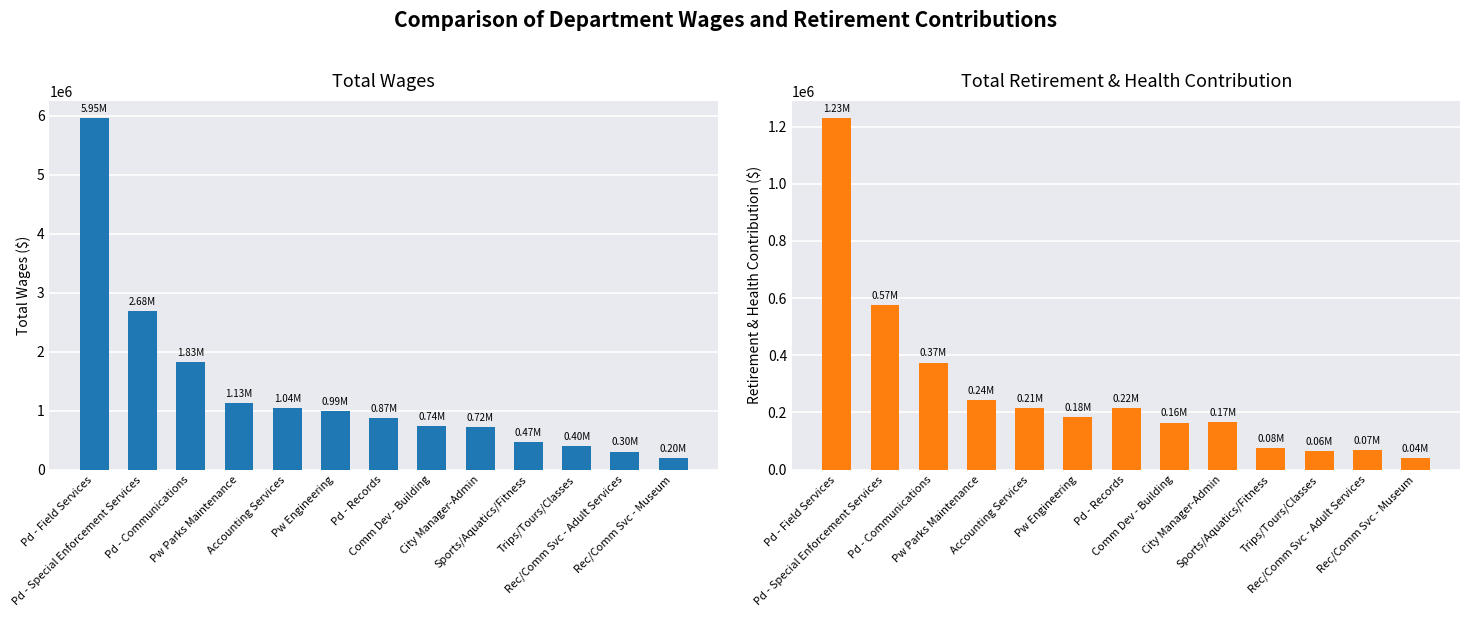

How many bars are there in total?

26